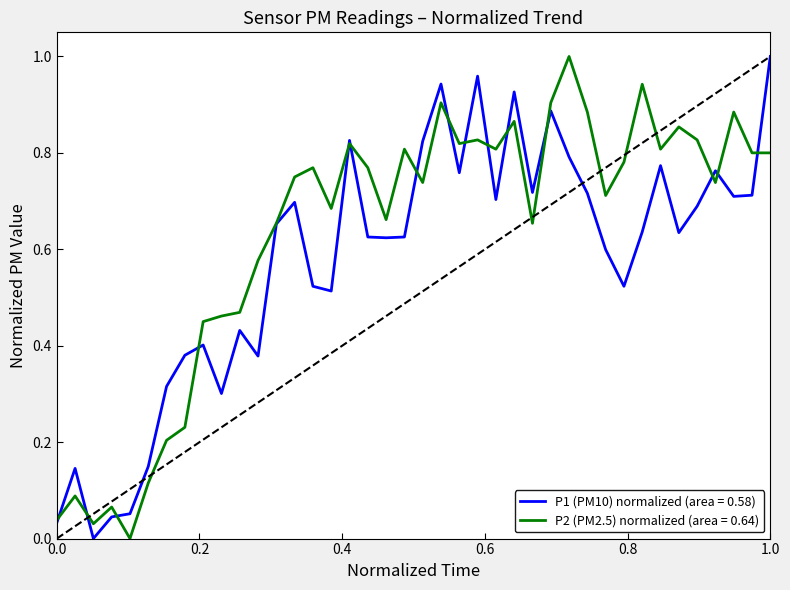

Which series has the largest total across all categories?

P2 (PM2.5) normalized (area = 0.64)